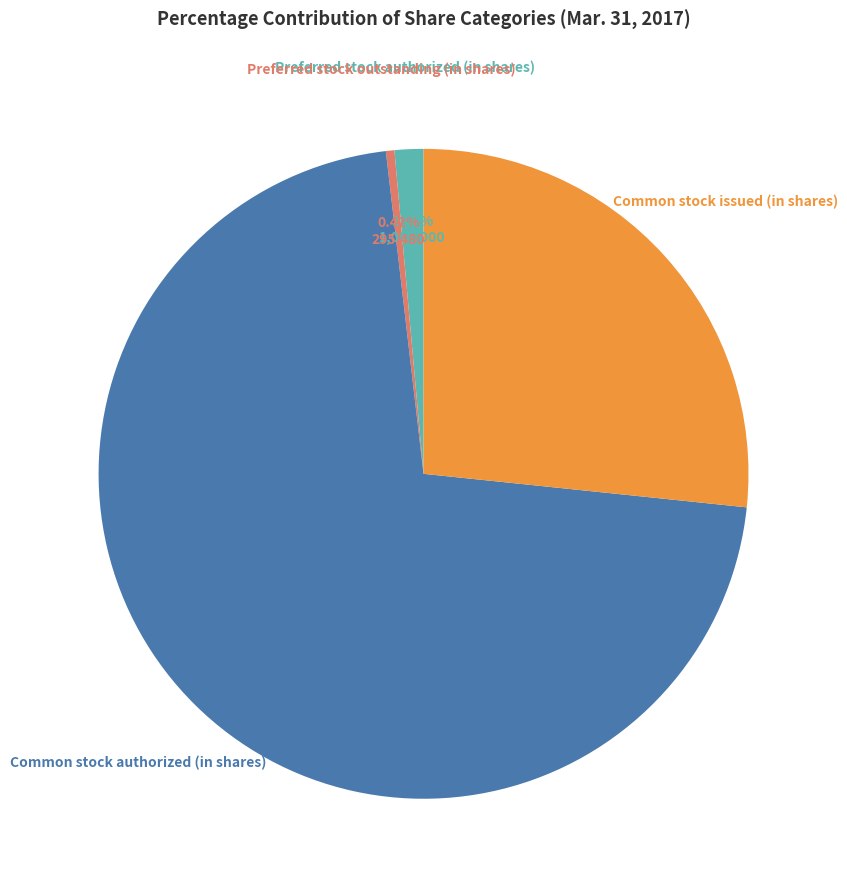

Does Common stock authorized (in shares) account for over 50% of the chart?

Yes